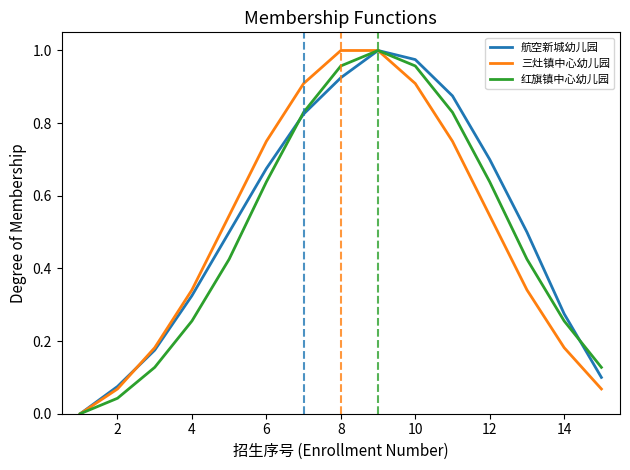

What is the difference between the second highest and second lowest values in the 红旗镇中心幼儿园 series?

0.9